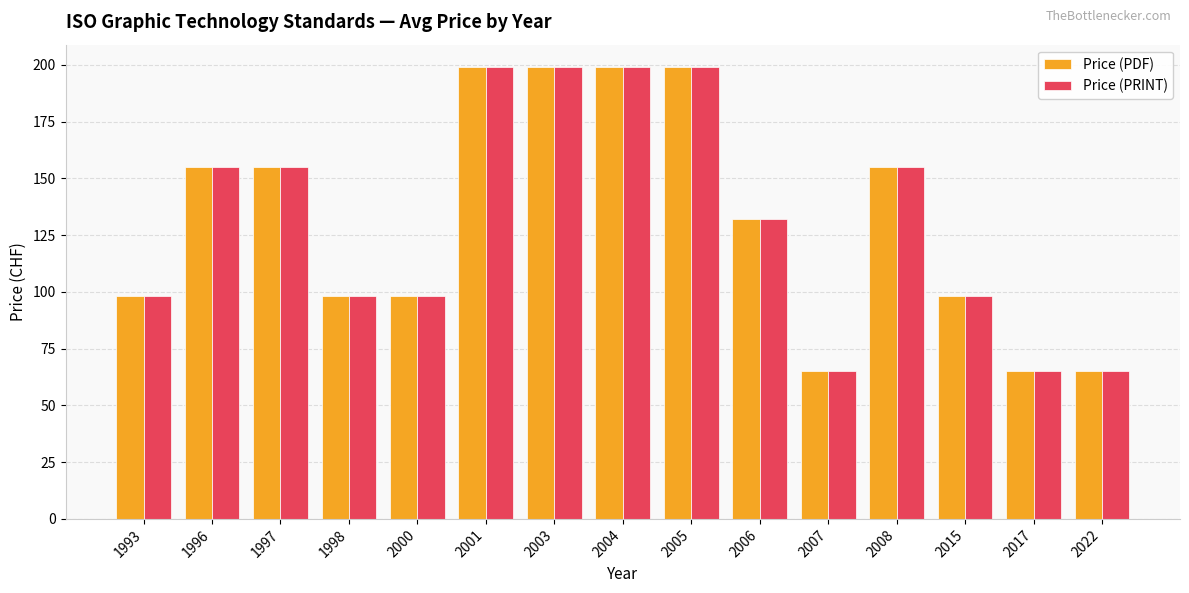

Where does the Price (PRINT) series first go above 132?

1996